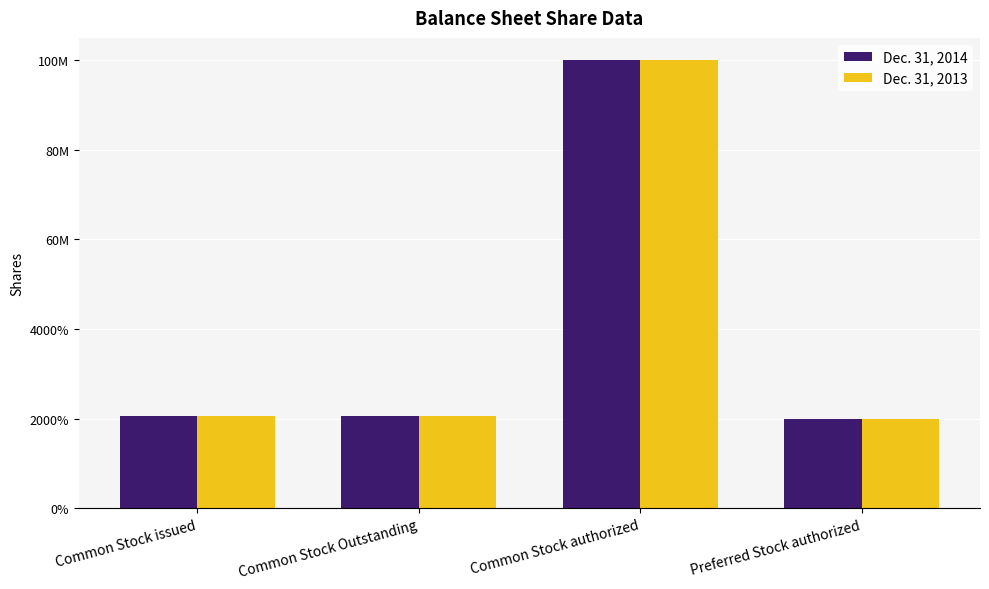

Does the chart contain stacked bars?

No